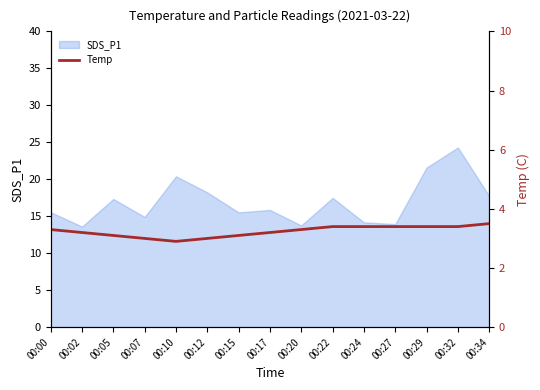

Is it true that the value at 00:24 is 3.4?

True